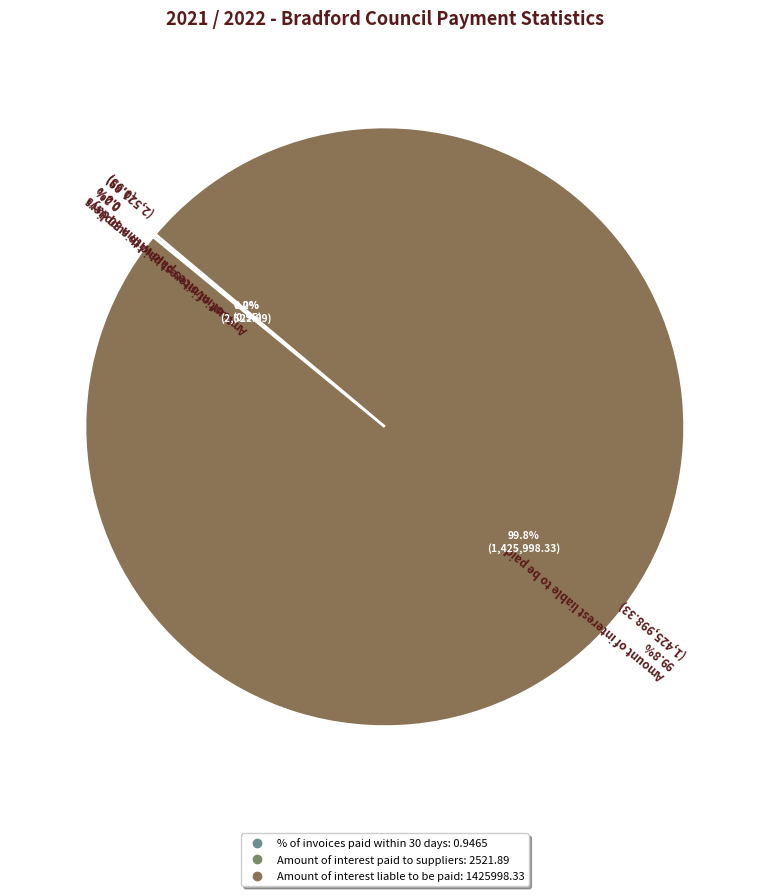

How much of the chart is everything except Amount of interest liable to be paid?

0.2%